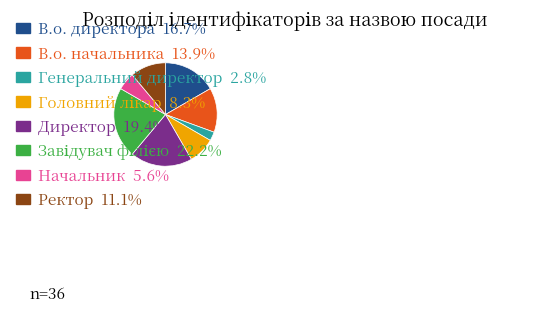

The Начальник slice represents 6% of the pie. True or false?

True